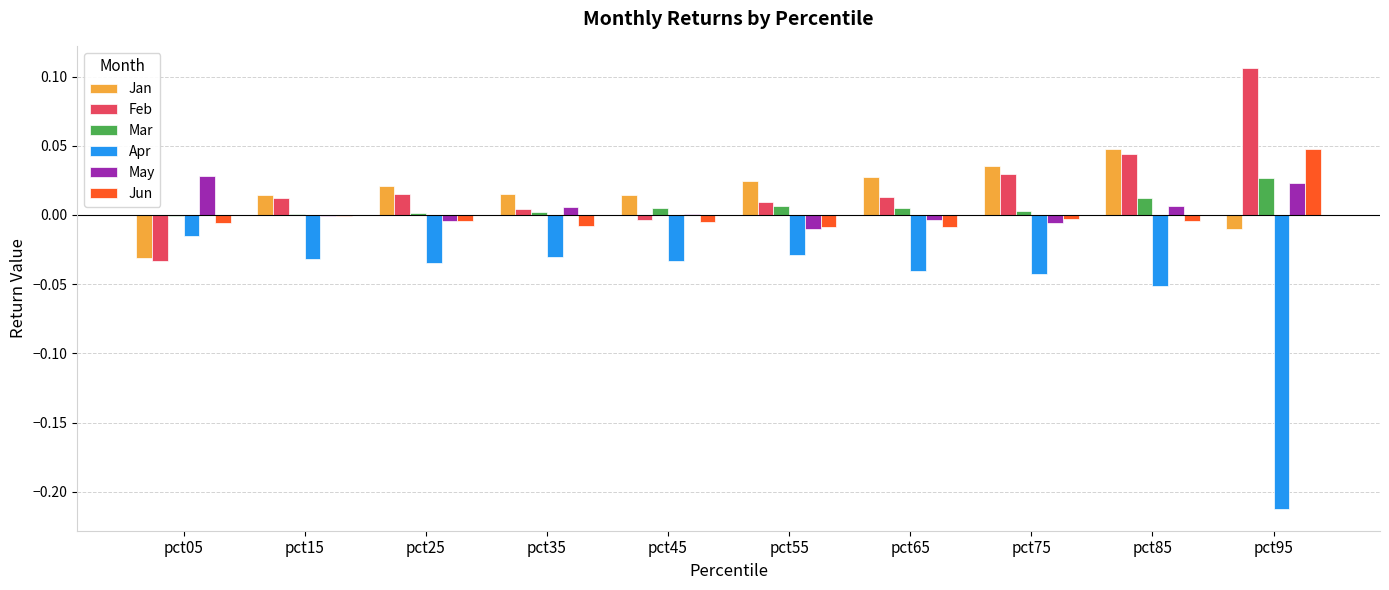

Which category has the highest value across all series?

pct95